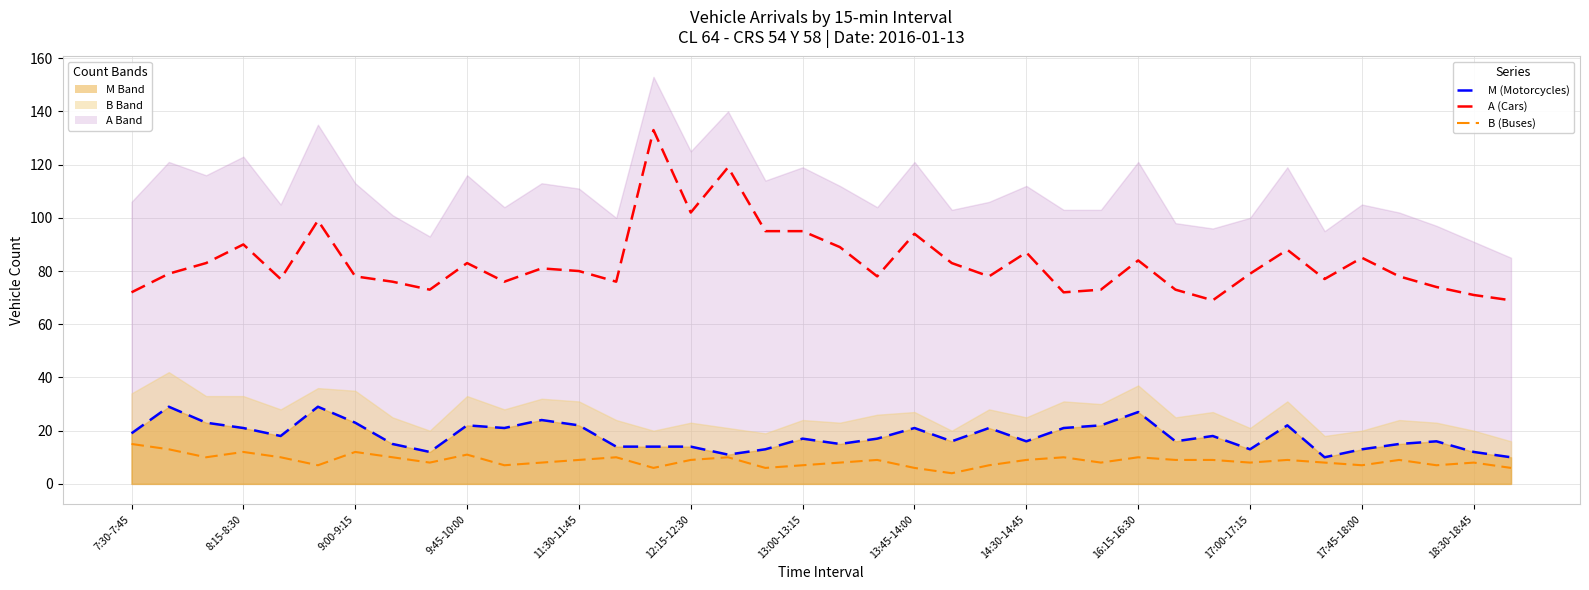

Which series has the largest total across all categories?

A line